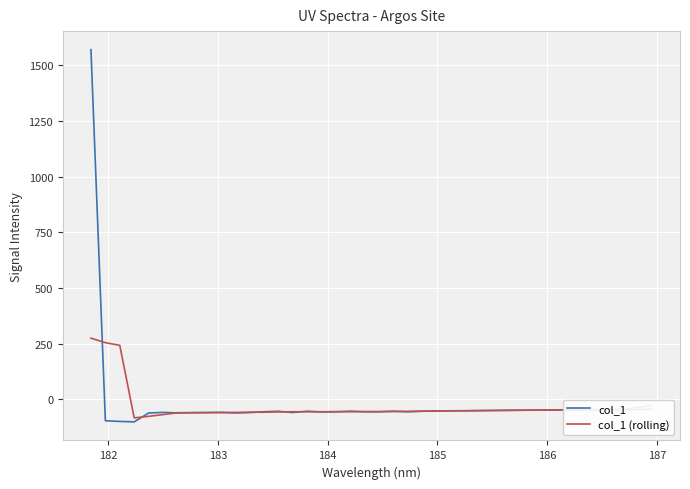

In col_1 (rolling), how many points are lower than both neighbors (excluding endpoints)?

6